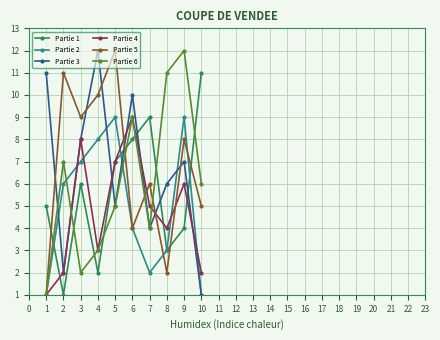

What are all the series names shown in the legend?

Partie 1, Partie 2, Partie 3, Partie 4, Partie 5, Partie 6